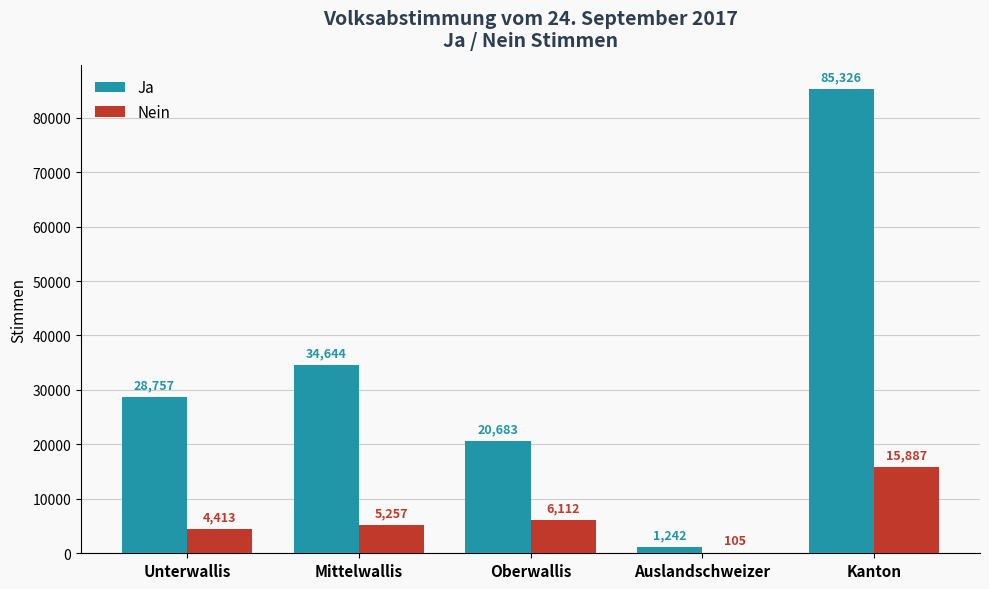

The value of Ja at Unterwallis is 5760. True or false?

False